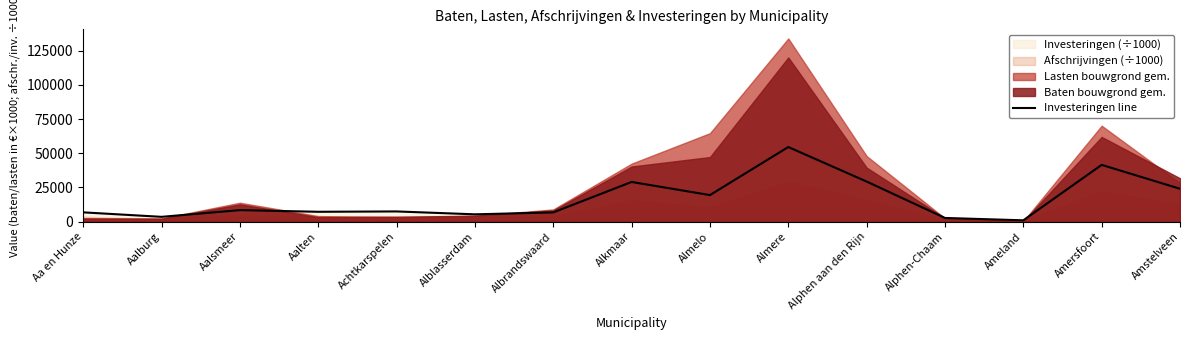

How many lines are shown in the chart?

1